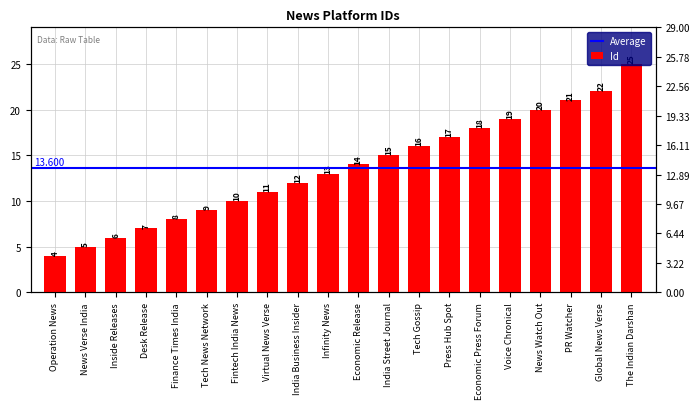

Are the bars horizontal?

No